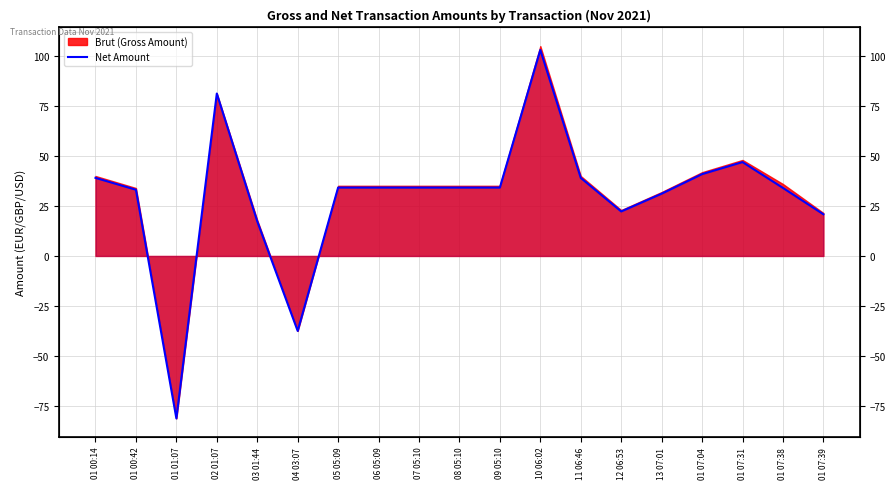

What is the difference between the maximum and minimum values?

183.8